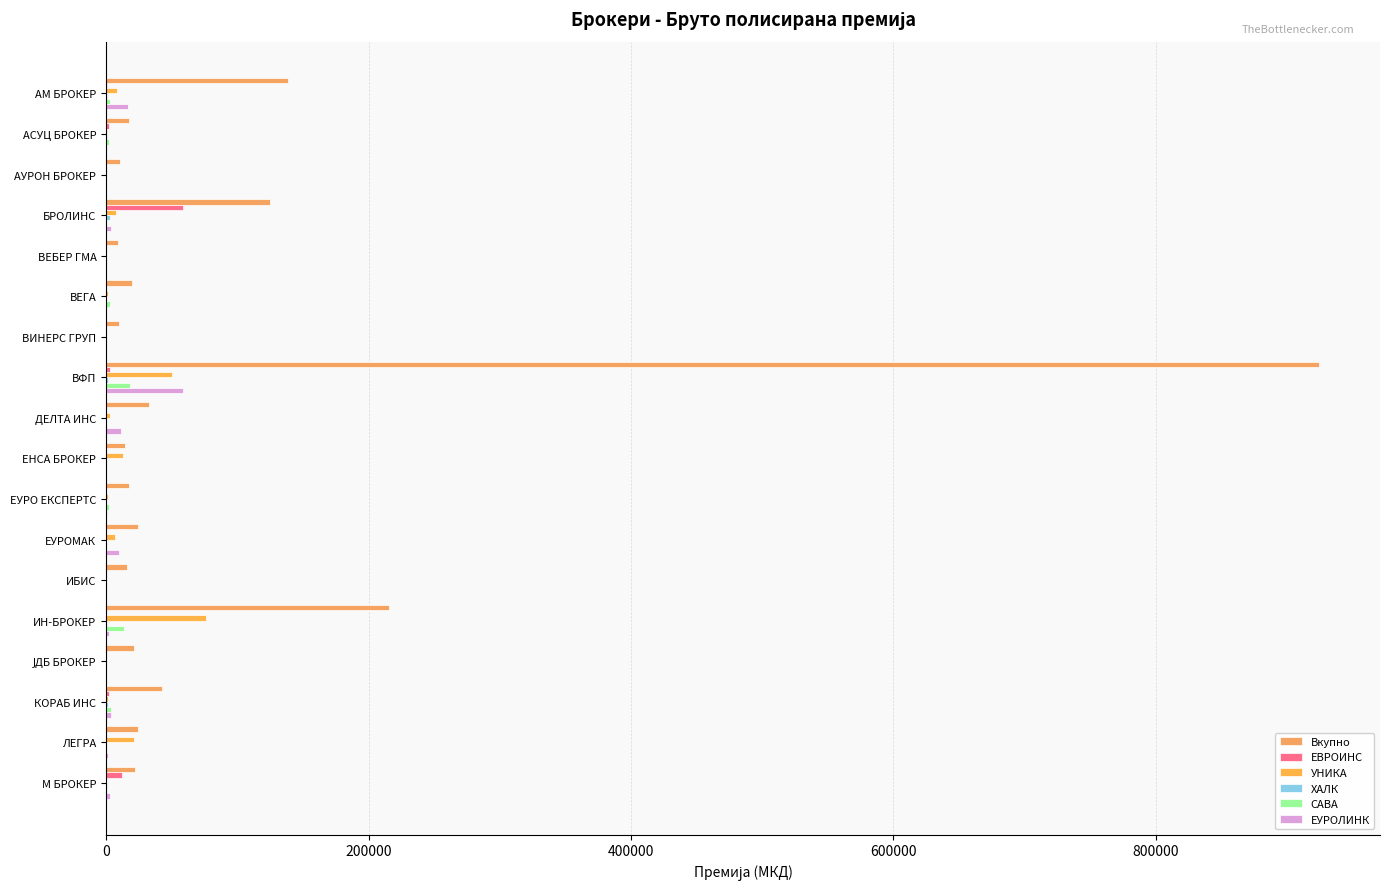

How many series are shown in this chart?

6